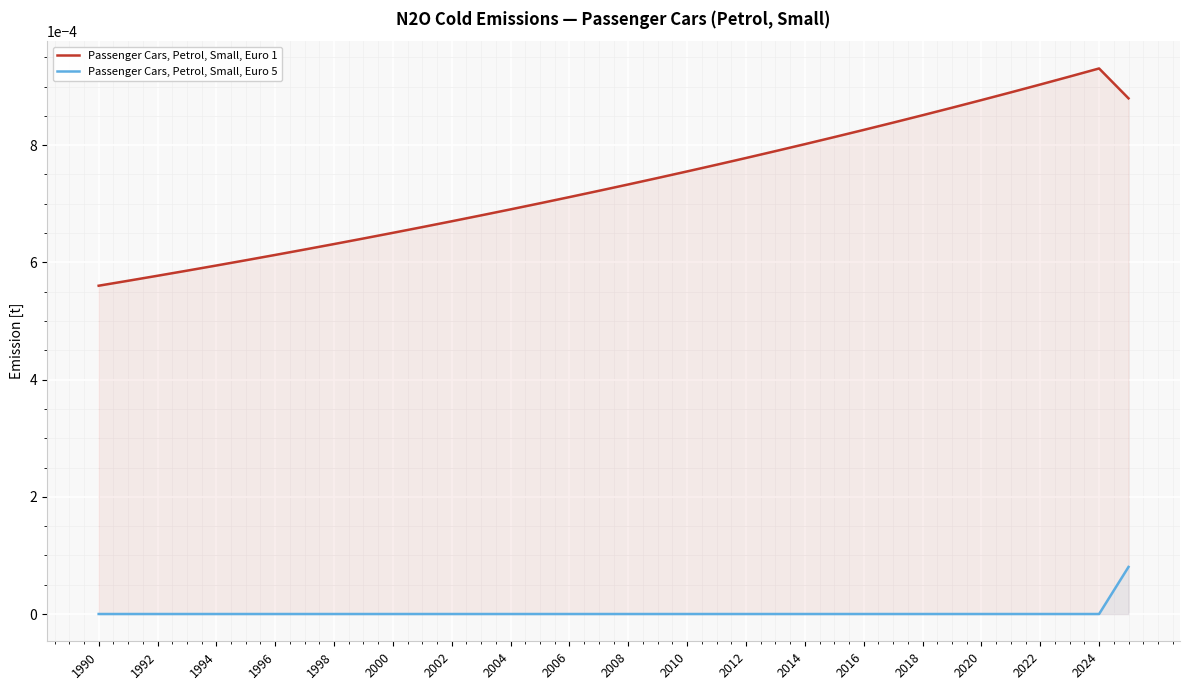

Which series has the largest range (max minus min)?

Passenger Cars, Petrol, Small, Euro 1